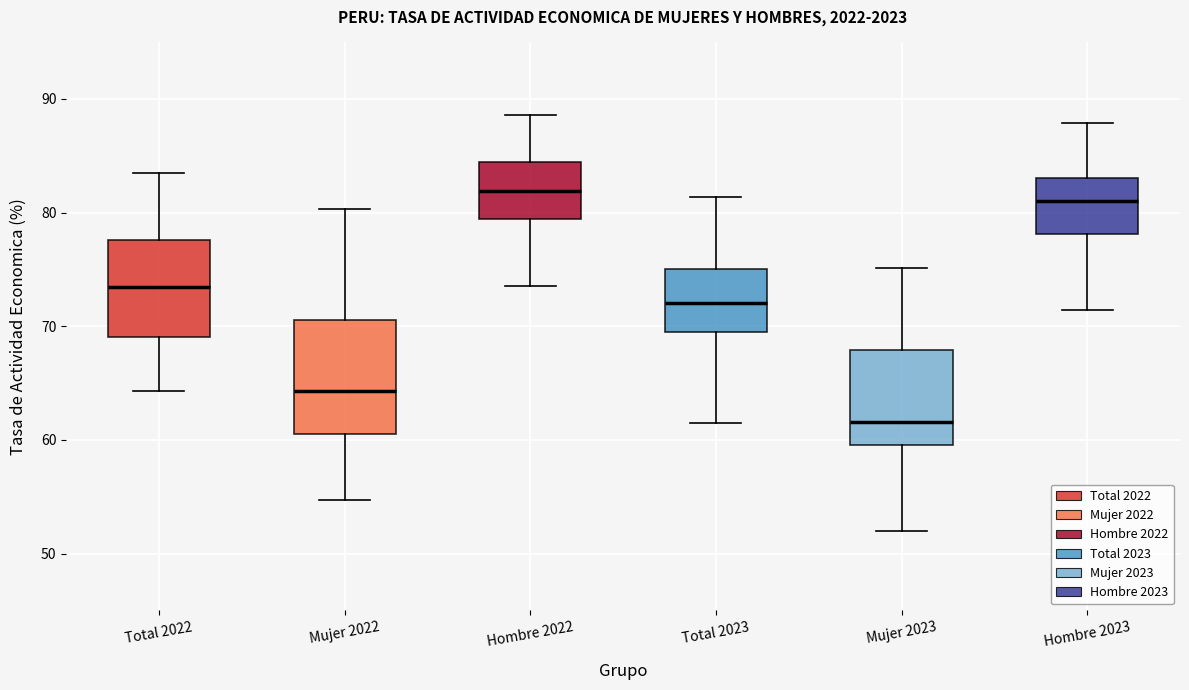

Where does the median line of the box for Mujer 2022 sit on the y-axis? The values are not printed on the chart, so give them approximately, as read against the axis.

64